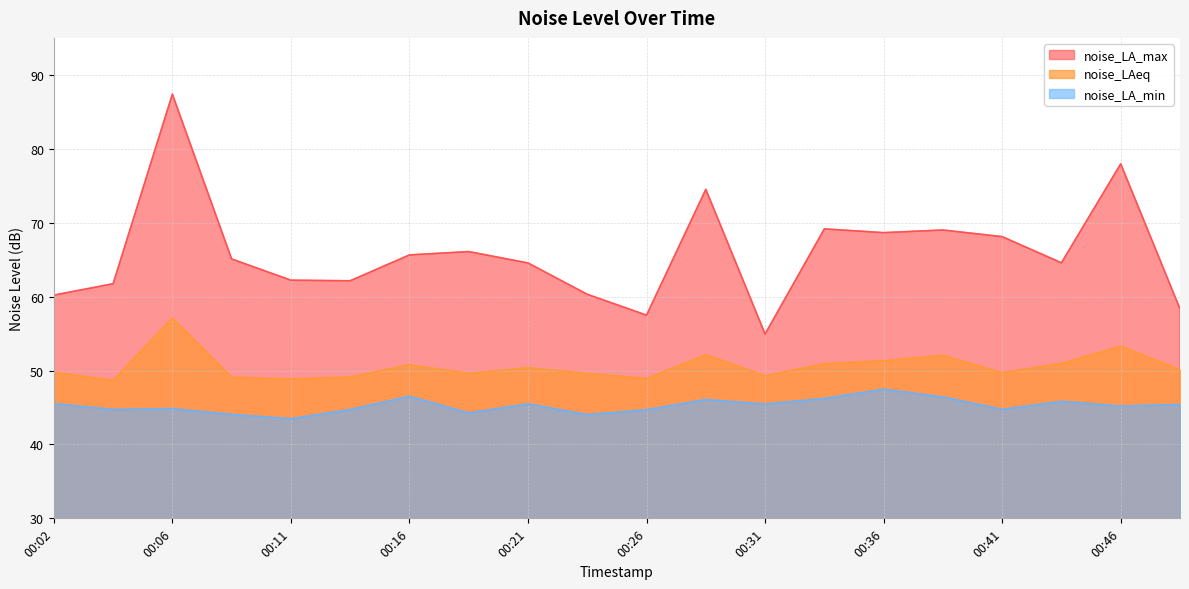

What is the highest value of the noise_LA_max series?

87.4